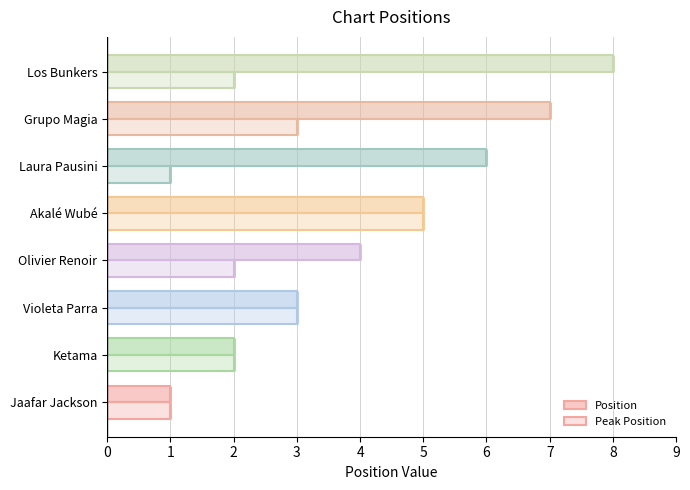

True or false: Peak Position has a value of 0 at Jaafar Jackson.

False